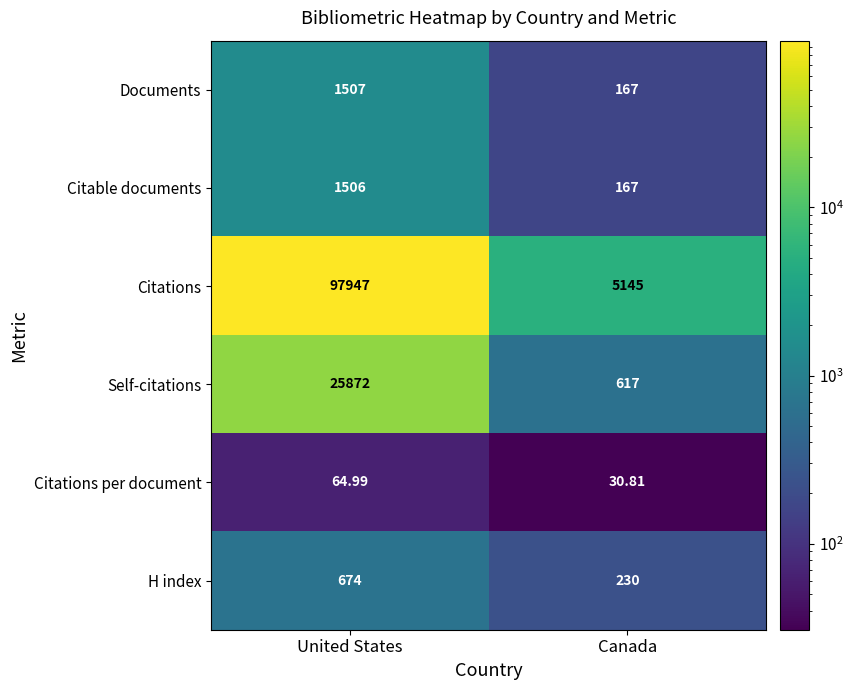

Which series has the widest spread of values?

Citations